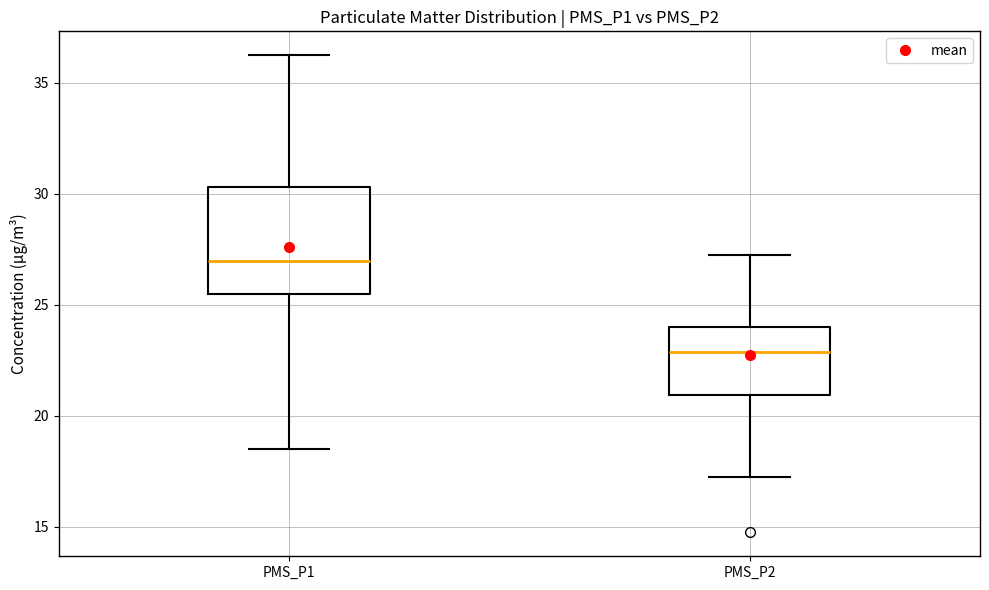

Which box has the highest median line?

PMS_P1